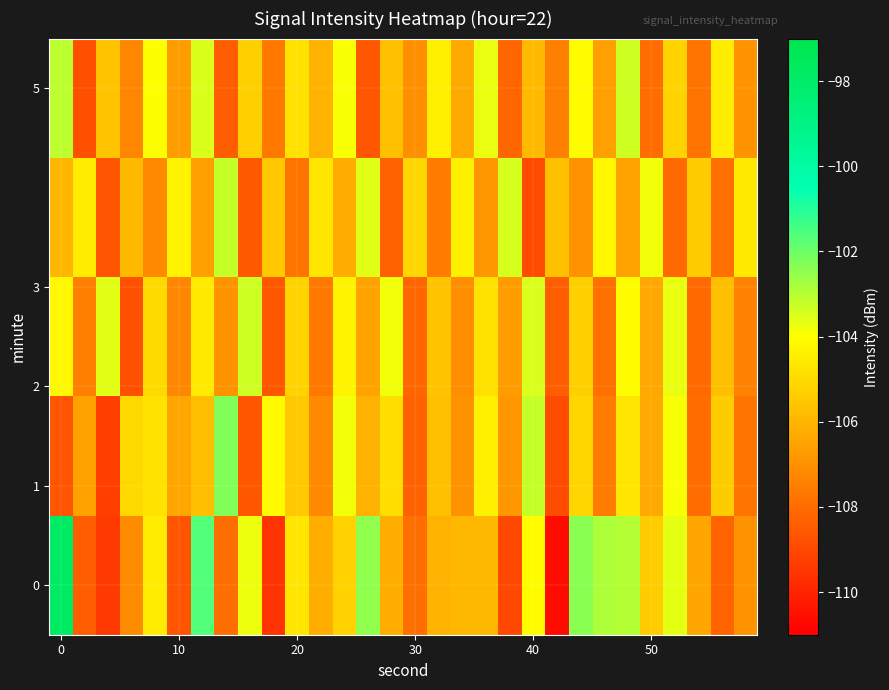

At how many categories does at least one series exceed -99?

1